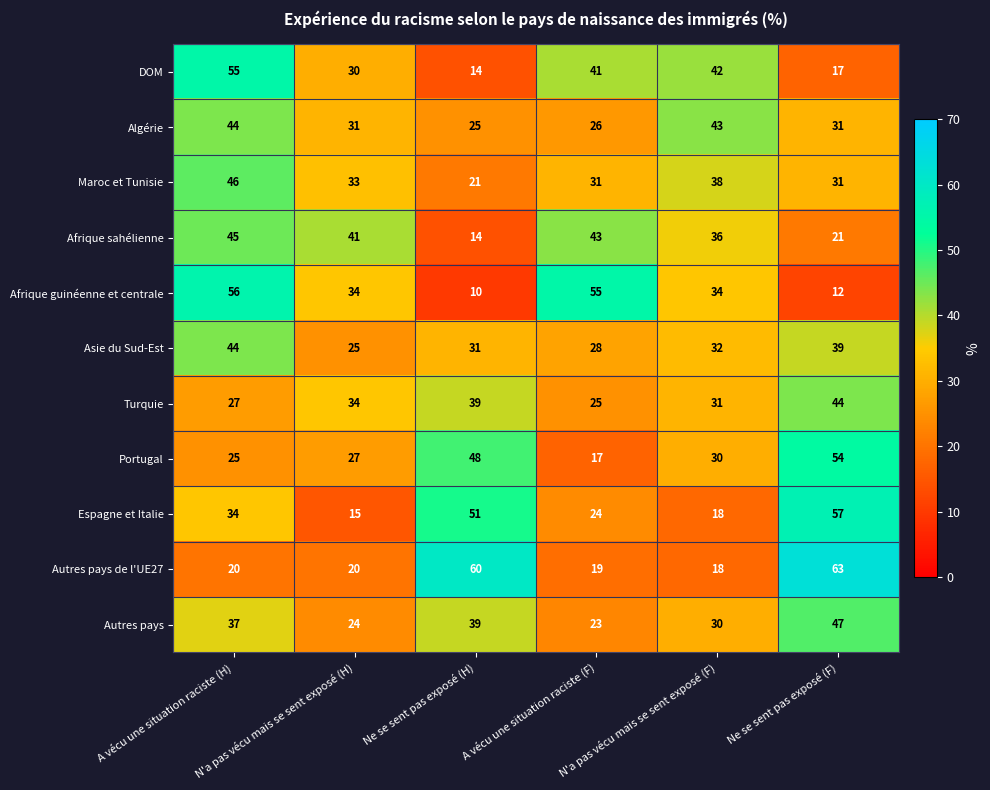

What is the sum of all Afrique sahélienne values?

200